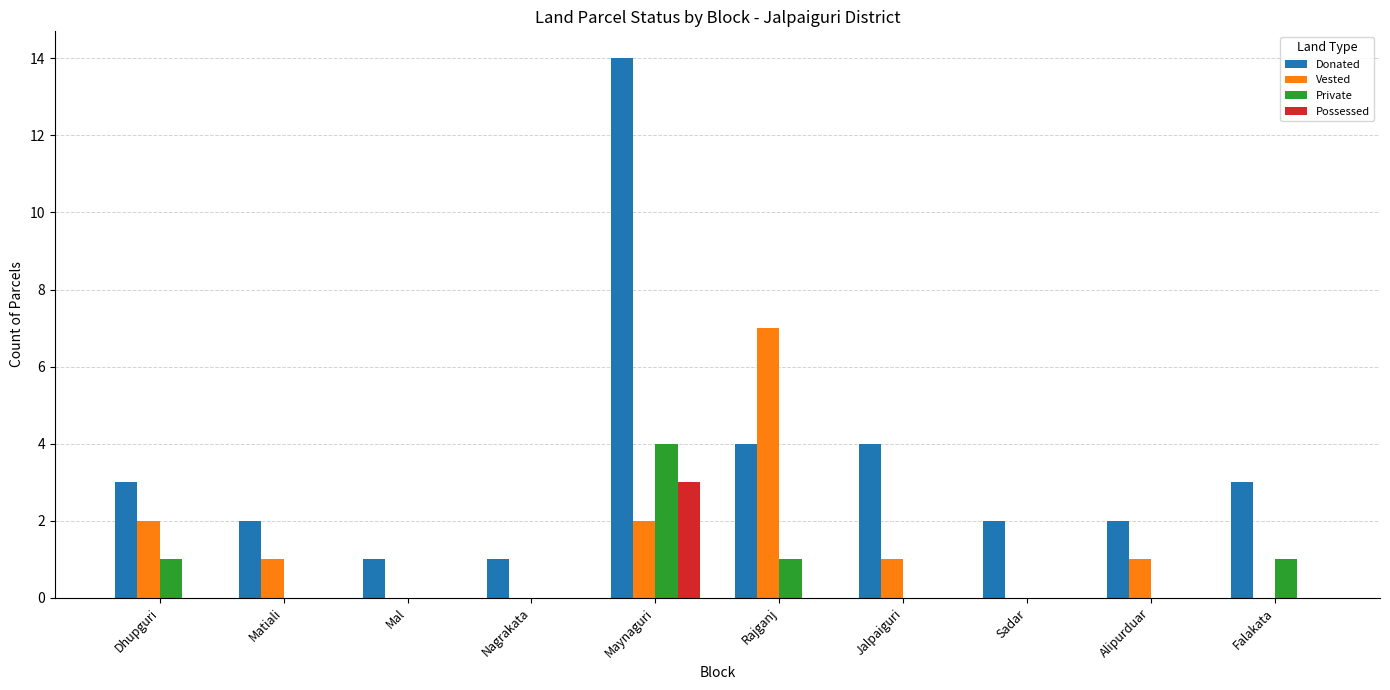

Are the bars horizontal?

No